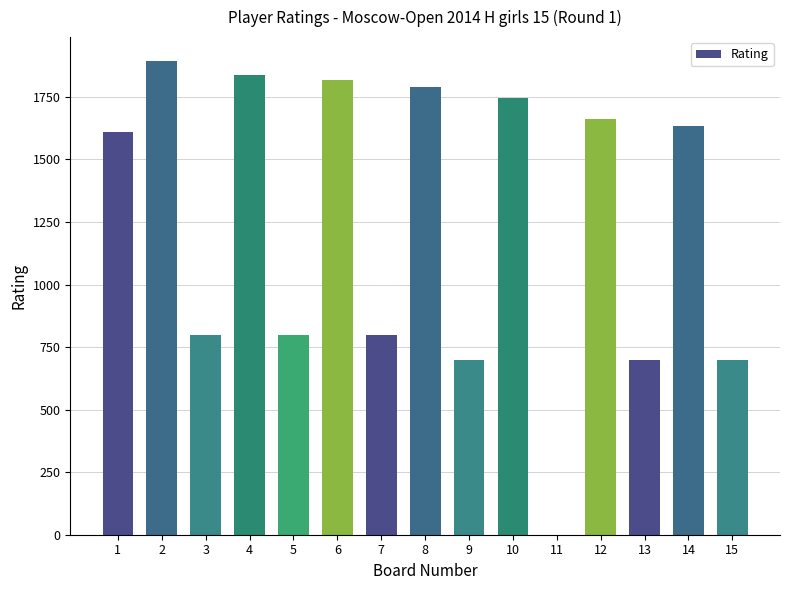

What is the change in value from 6 to 15?

-1118